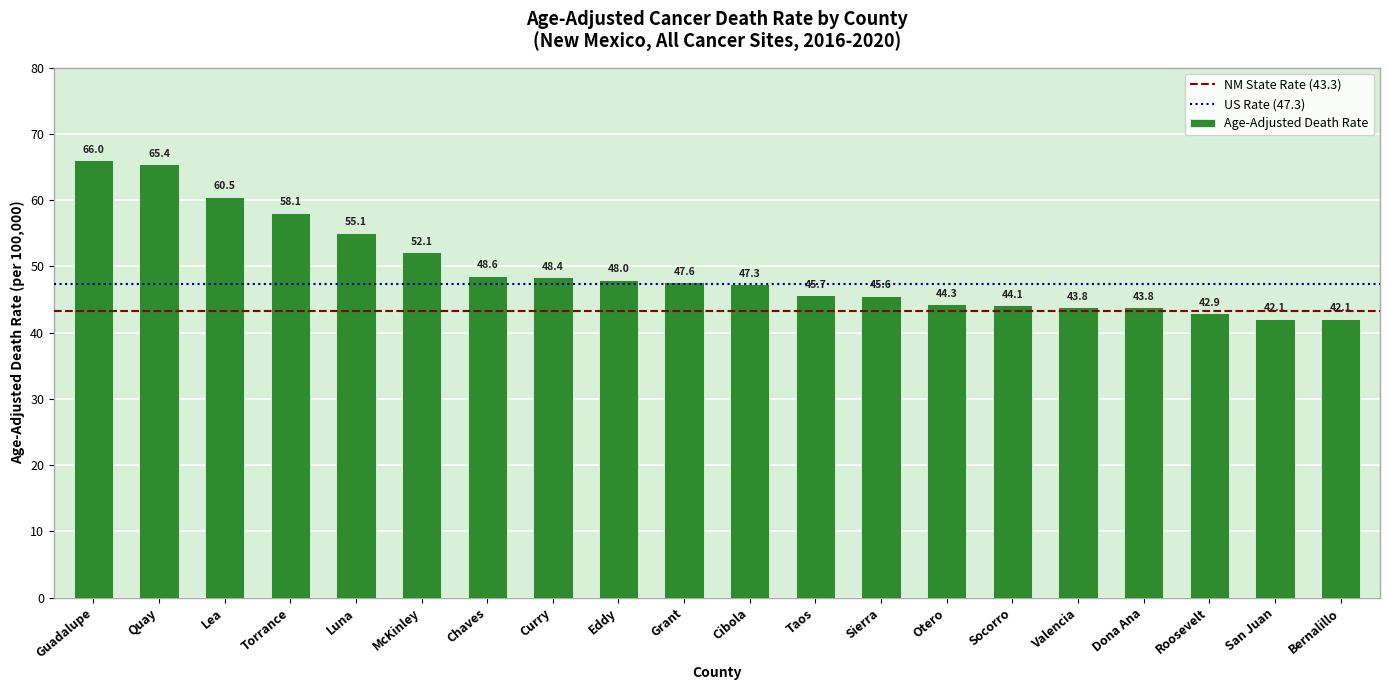

Count the number of categories in the chart.

20